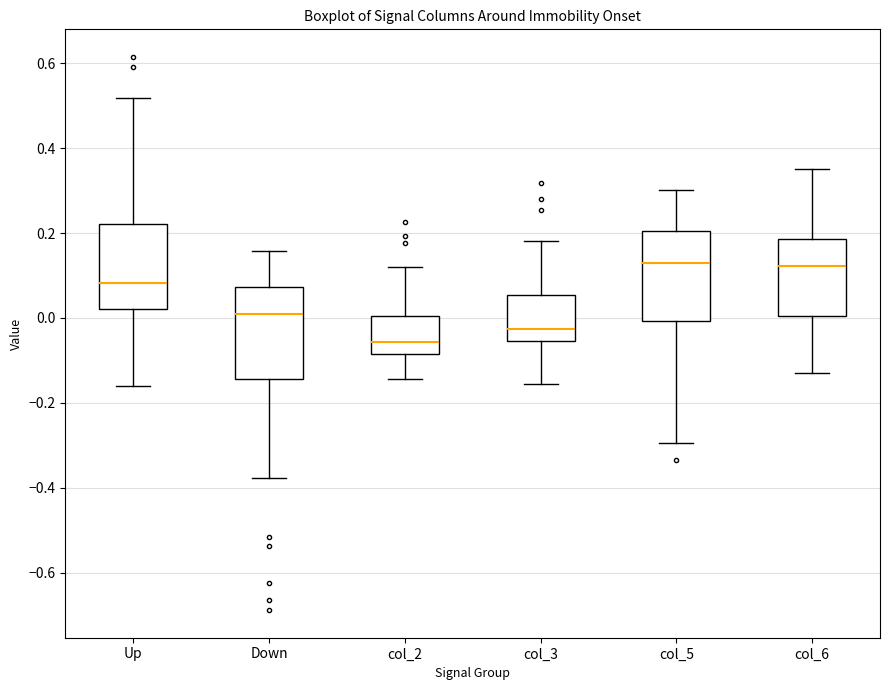

Reading left to right, read every box against the y-axis: the position of its median line, the range the box covers, and the ends of its whiskers. The values are not printed on the chart, so give them approximately, as read against the axis.

Up: median 0.08, box 0.02 to 0.22, whiskers -0.16 to 0.52
Down: median 0.02, box -0.14 to 0.08, whiskers -0.38 to 0.16
col_2: median -0.06, box -0.08 to 0.00, whiskers -0.14 to 0.12
col_3: median -0.02, box -0.06 to 0.06, whiskers -0.16 to 0.18
col_5: median 0.12, box 0.00 to 0.20, whiskers -0.30 to 0.30
col_6: median 0.12, box 0.00 to 0.18, whiskers -0.12 to 0.36